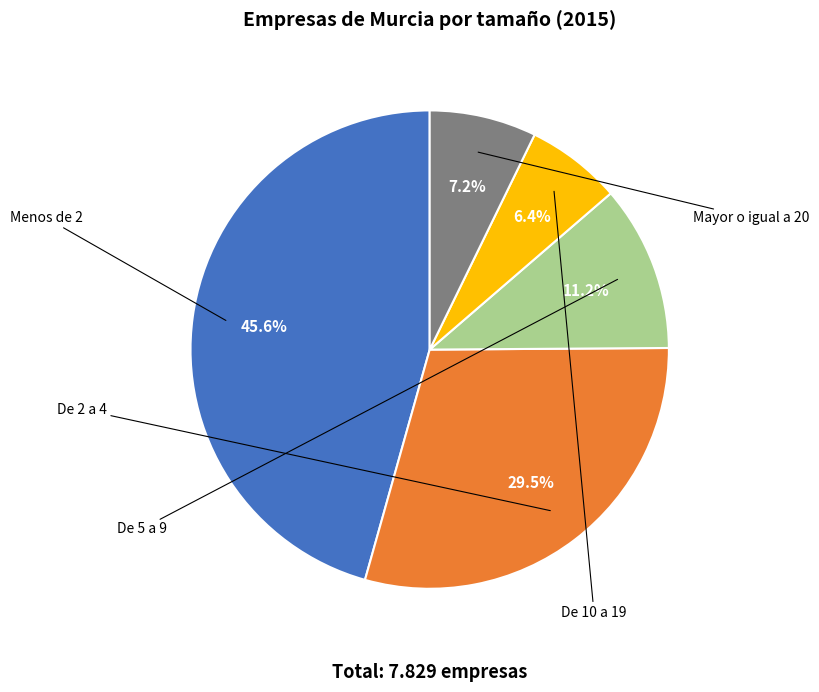

What is the total percentage of De 2 a 4 and Mayor o igual a 20?

36.7%